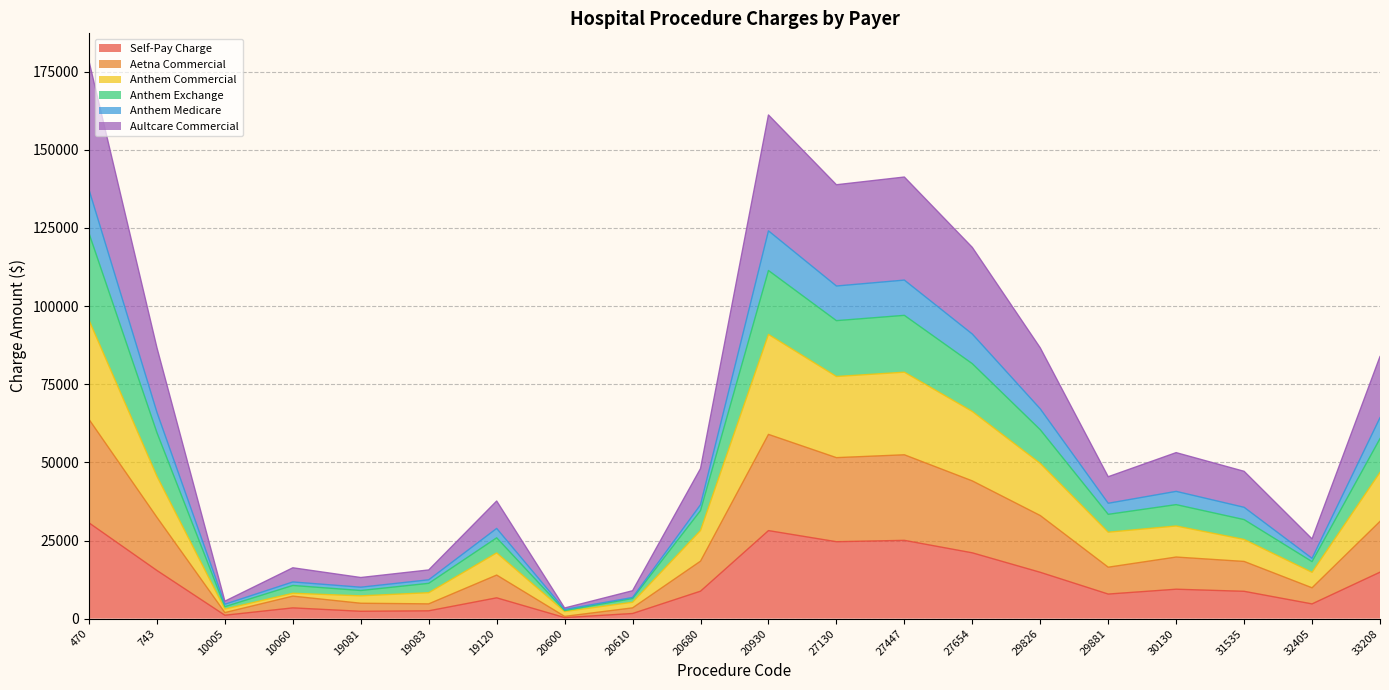

The Self-Pay Charge series shows 3443.9 at 10060. True or false?

True